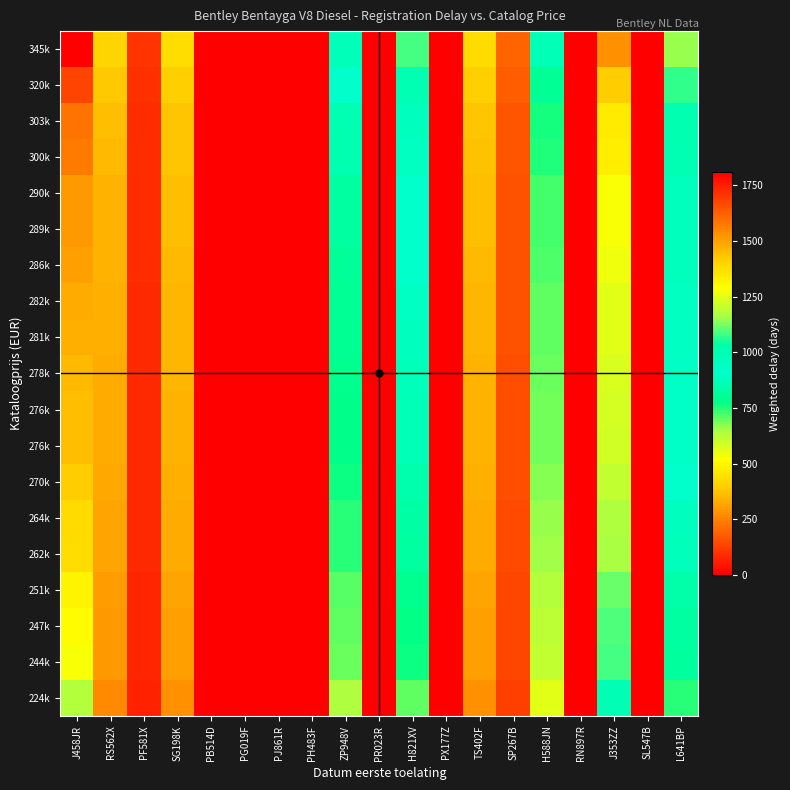

Which label corresponds to the largest value in the chart?

J458JR